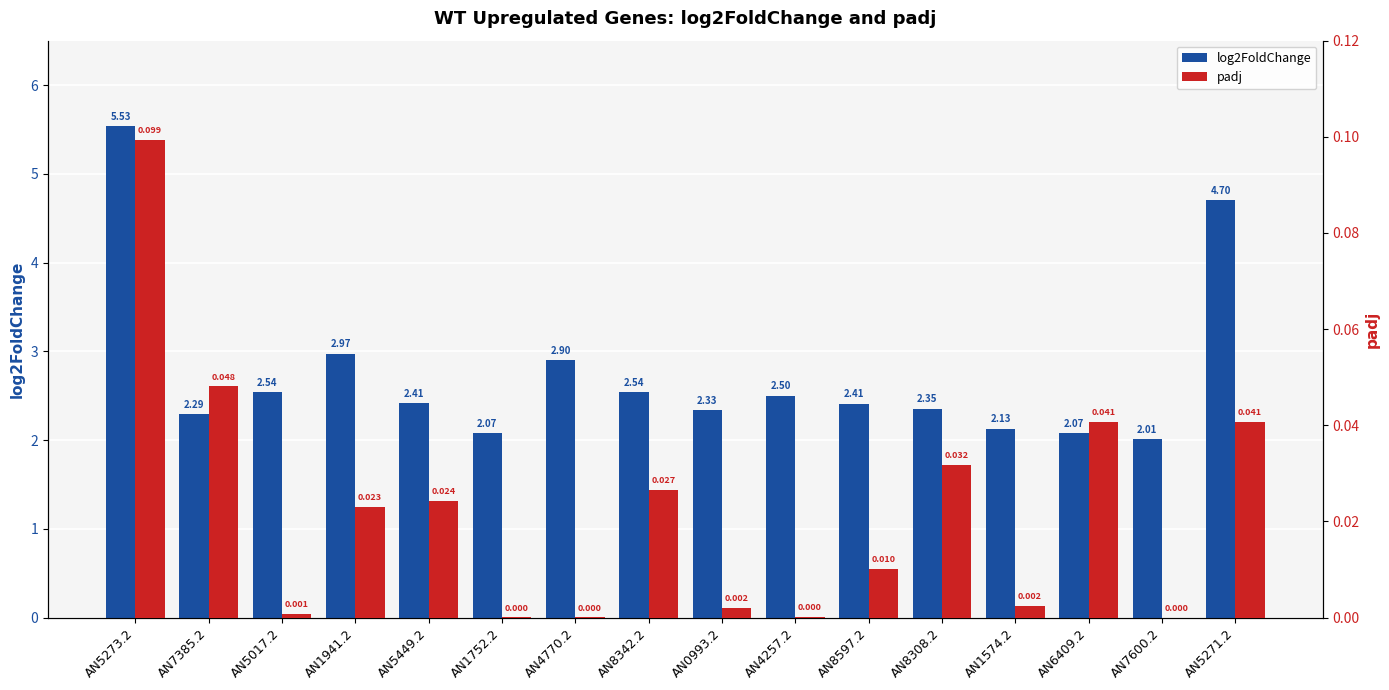

The value of log2FoldChange at AN5017.2 is 2.5. True or false?

True